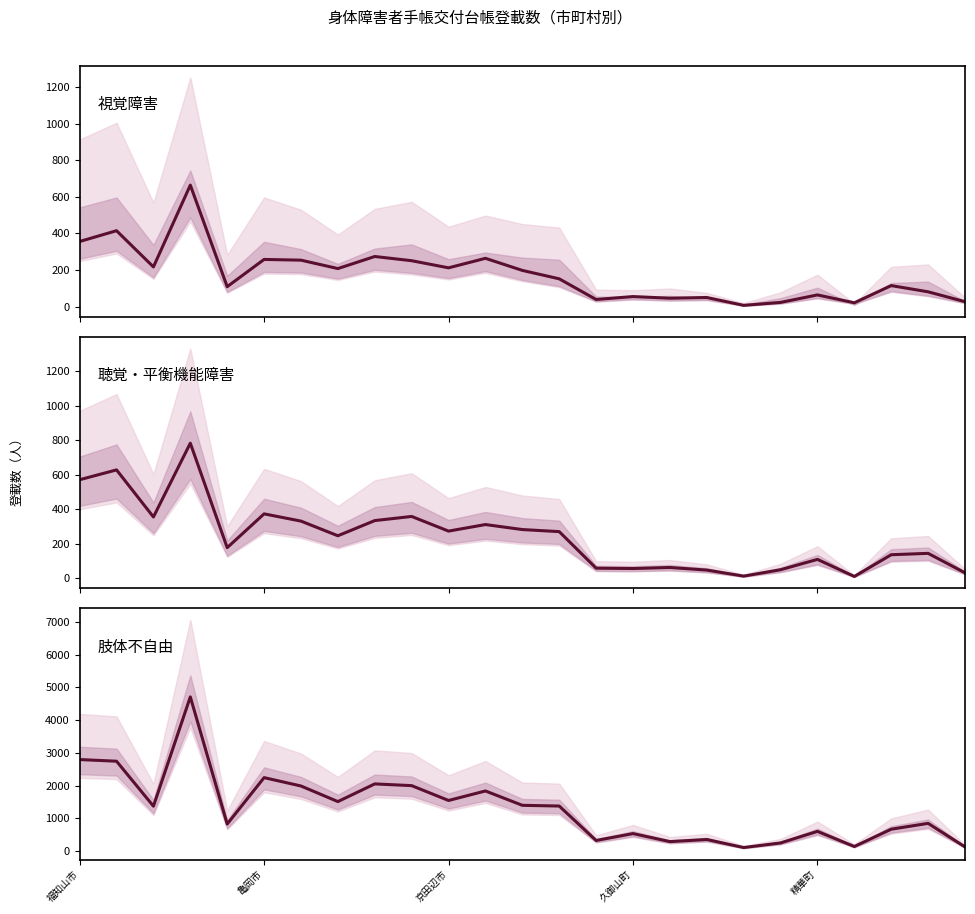

What are all the series names shown in the legend?

視覚障害, 聴覚・平衡機能障害, 肢体不自由